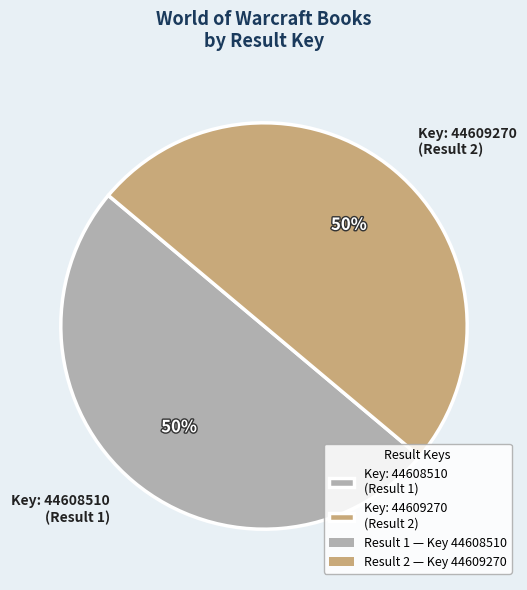

The Key: 44608510 (Result 1) slice represents 50% of the pie. True or false?

True